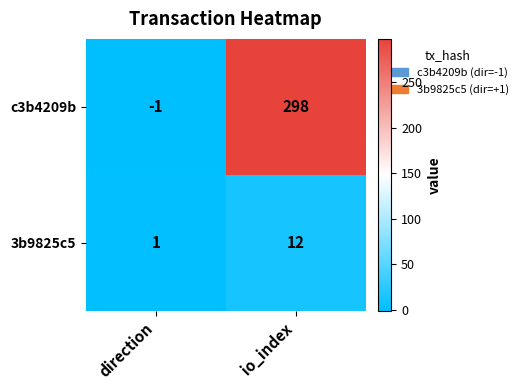

List the series in order of their overall mean, highest first.

c3b4209b, 3b9825c5